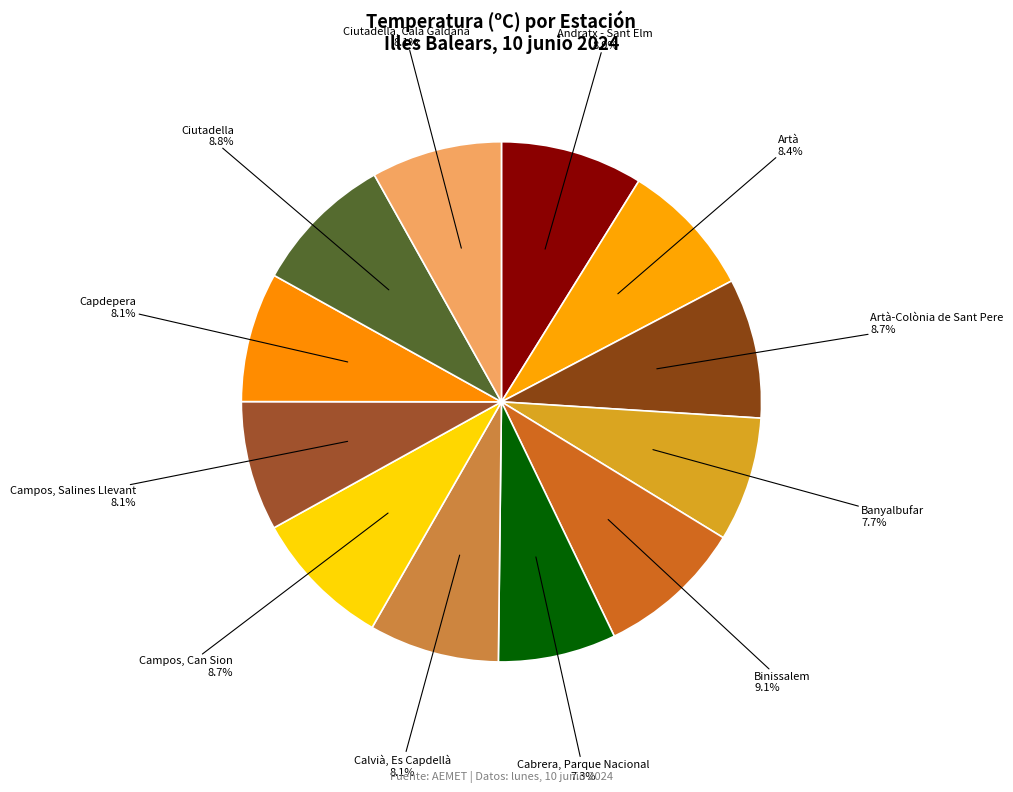

To the nearest percent, what percentage of the pie is Andratx - Sant Elm?

9%